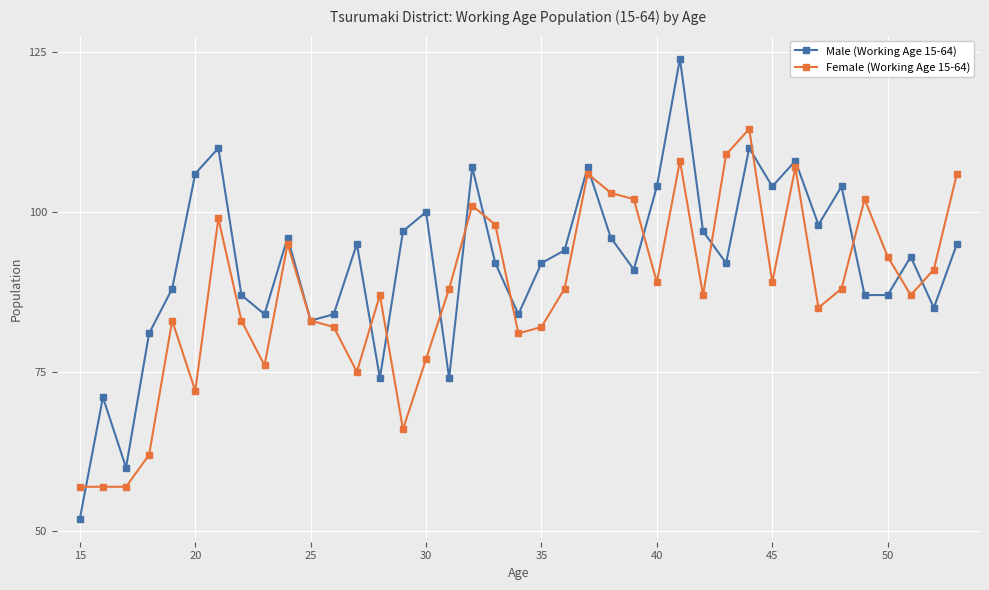

How many data points does each series have?

39